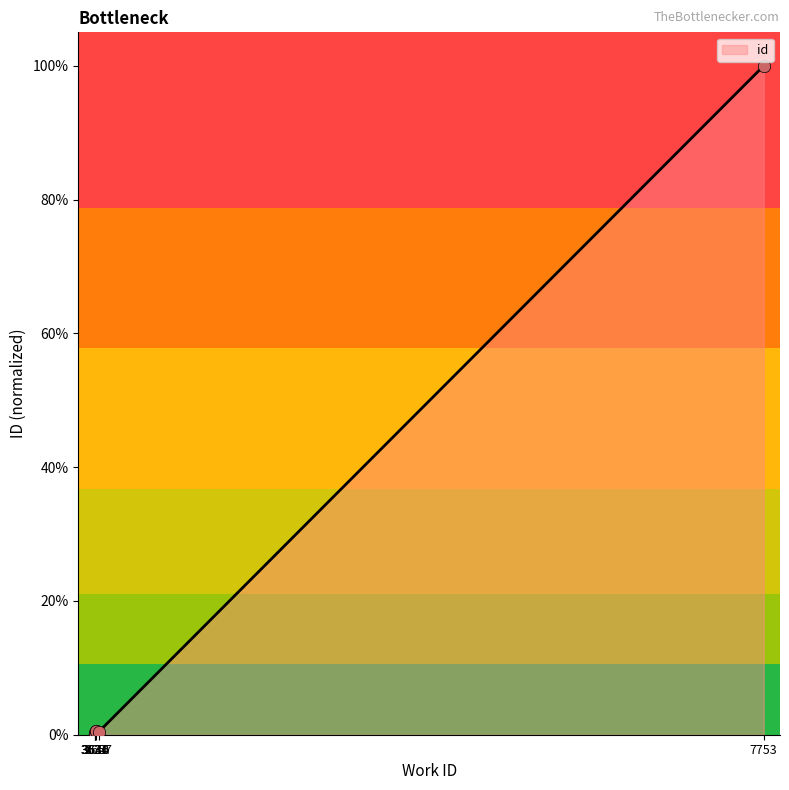

Which has a higher value, 3657 or 7753?

7753